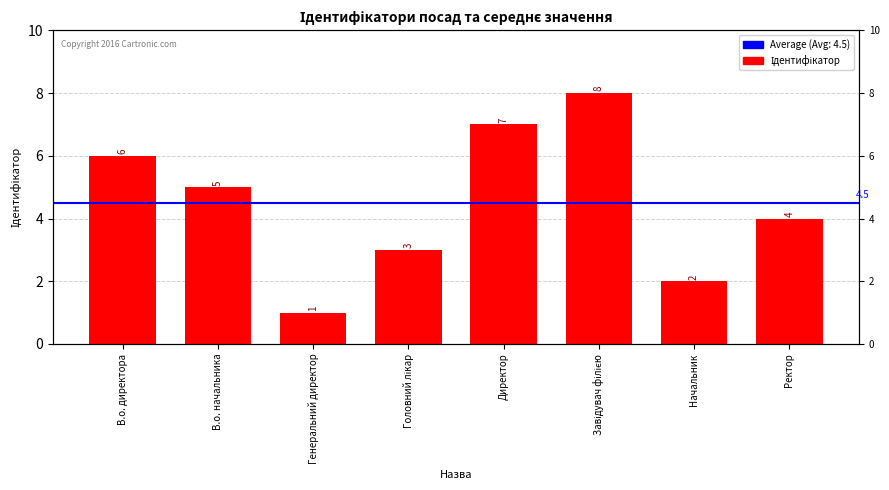

Where is the data nearest to the value 4?

Ректор